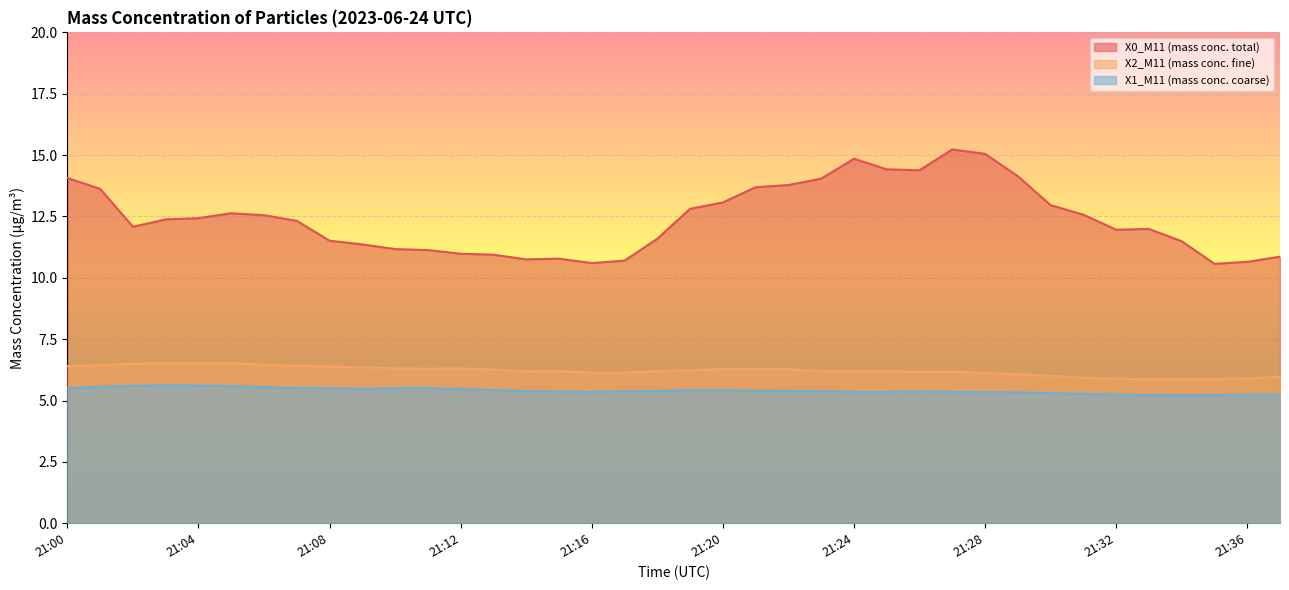

True or false: X0_M11 (mass conc. total) and X1_M11 (mass conc. coarse) cross at least once.

False